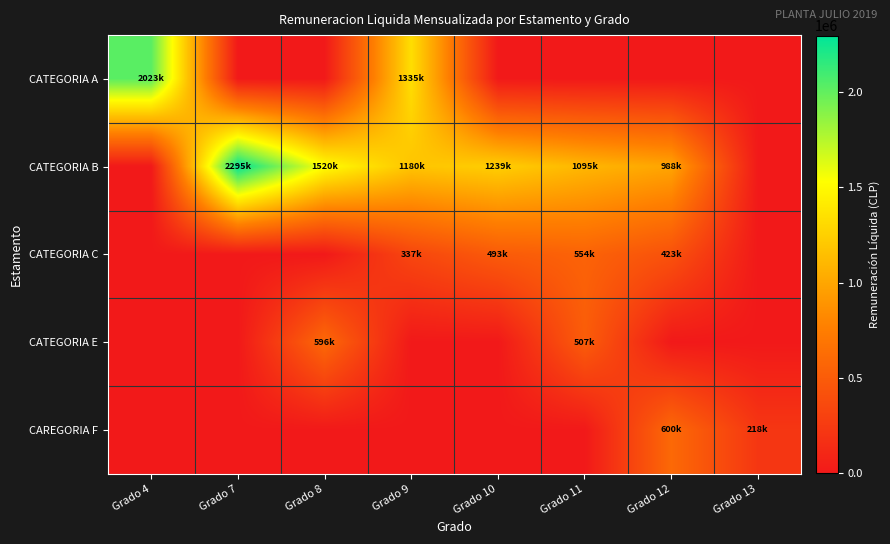

Reading left to right, list all the values displayed in this chart.

CATEGORIA A: Grado 4=2023352	Grado 7=0	Grado 8=0	Grado 9=1335638	Grado 10=0	Grado 11=0	Grado 12=0	Grado 13=0
CATEGORIA B: Grado 4=0	Grado 7=2295318	Grado 8=1520031	Grado 9=1180503	Grado 10=1239567	Grado 11=1095948	Grado 12=988595	Grado 13=0
CATEGORIA C: Grado 4=0	Grado 7=0	Grado 8=0	Grado 9=337814	Grado 10=493631	Grado 11=554252	Grado 12=423279	Grado 13=0
CATEGORIA E: Grado 4=0	Grado 7=0	Grado 8=596607	Grado 9=0	Grado 10=0	Grado 11=507738	Grado 12=0	Grado 13=0
CAREGORIA F: Grado 4=0	Grado 7=0	Grado 8=0	Grado 9=0	Grado 10=0	Grado 11=0	Grado 12=600044	Grado 13=218131